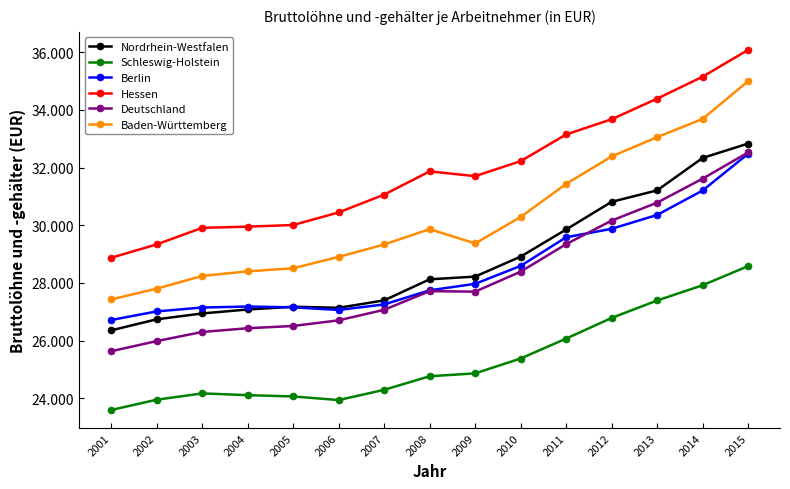

Which series changed the most between 2012 and 2014?

Nordrhein-Westfalen